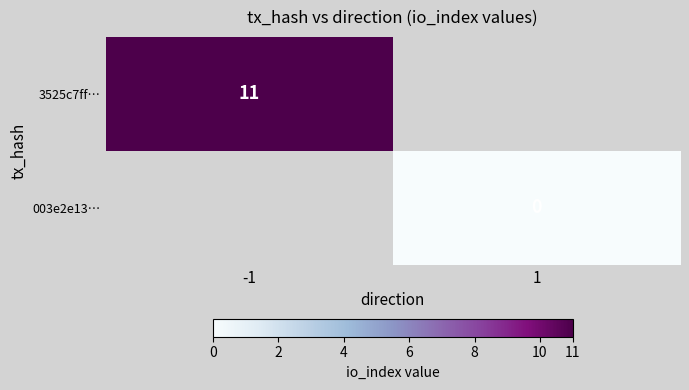

True or false: 3525c7ff… has a value of 18 at -1.

False